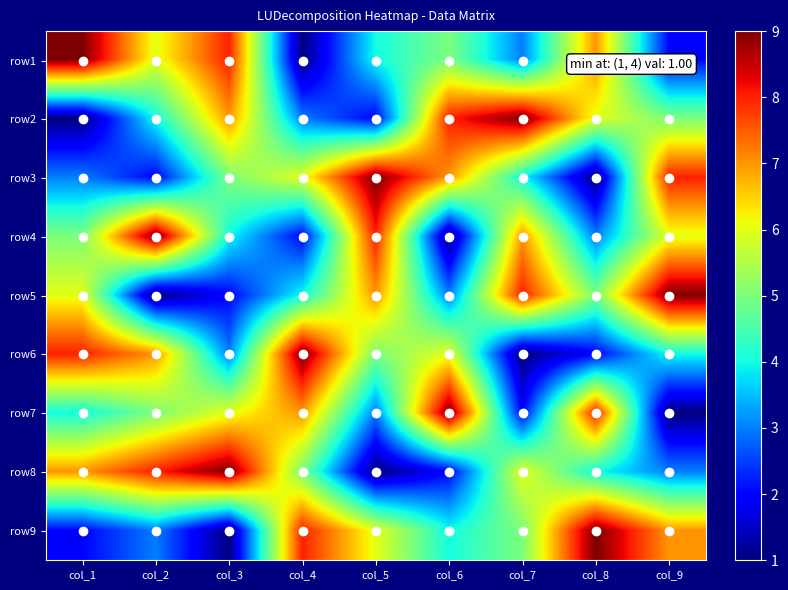

At which category does the chart reach its peak across all series?

col_1